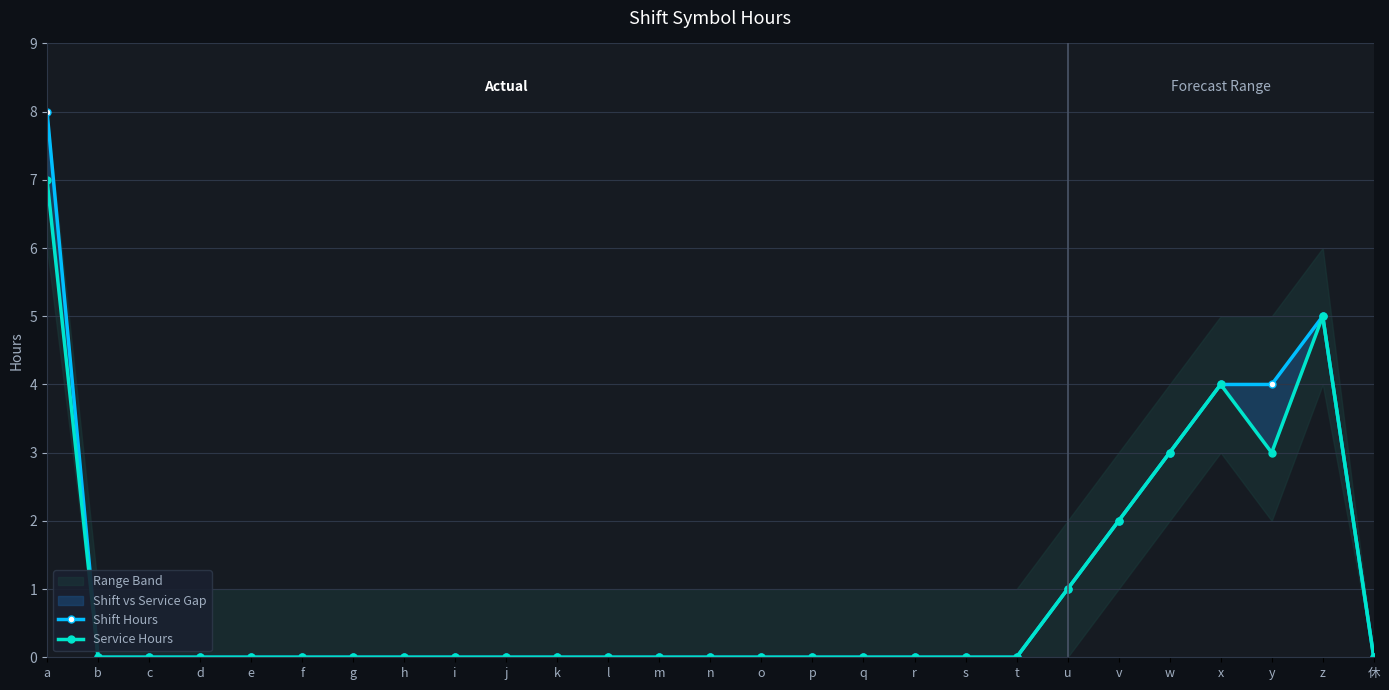

Is it true that Shift Hours equals 0 at k?

True